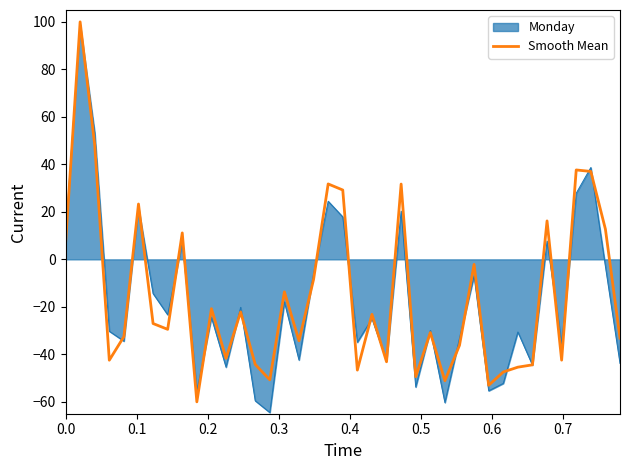

What is the lowest value of the Smooth Mean series?

-60.0